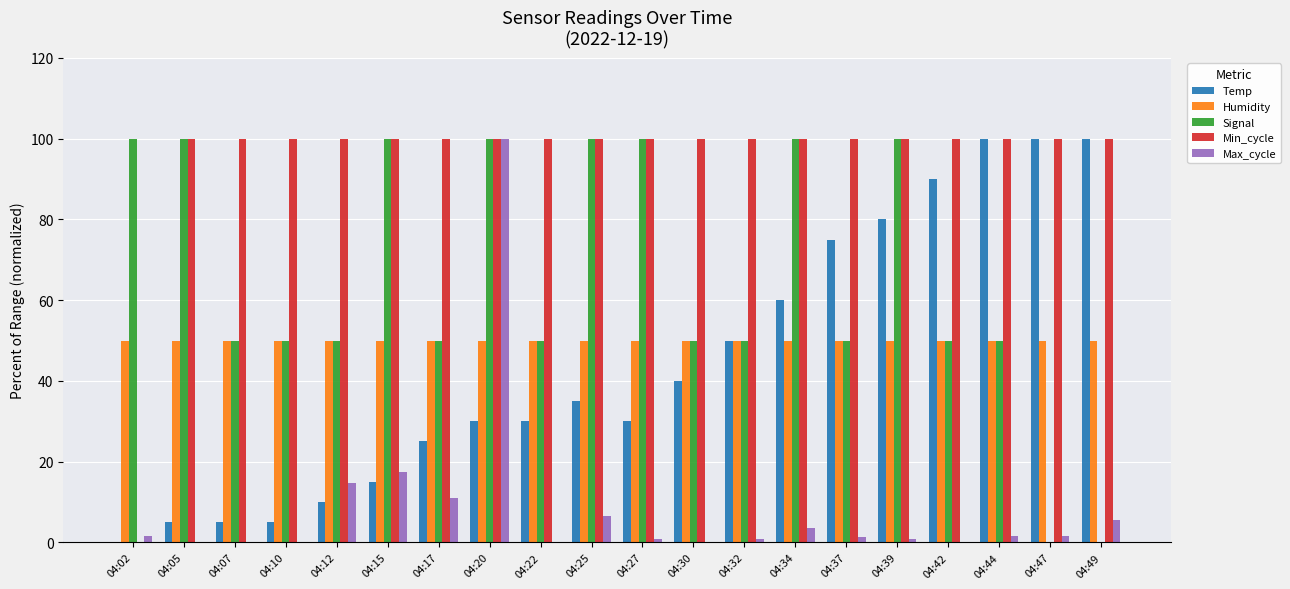

True or false: Min_cycle has a value of 100.0 at 04:42.

True